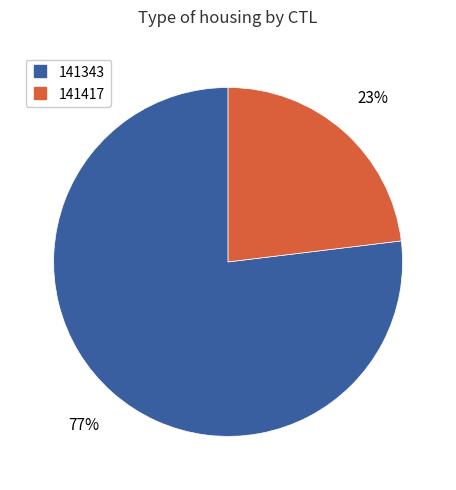

Do 141417 and 141343 together represent more than half of the pie?

Yes